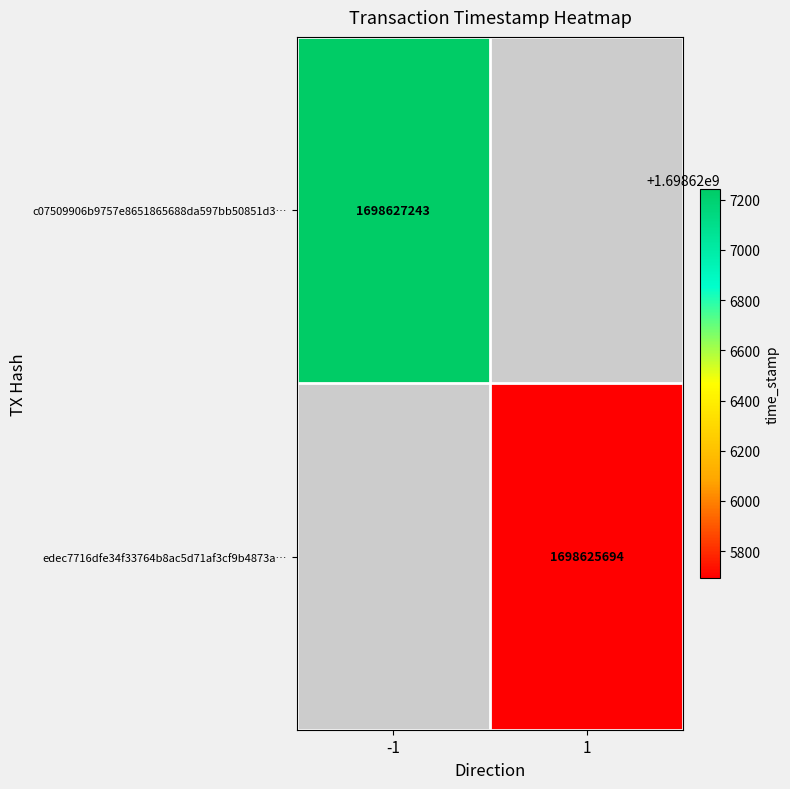

The c07509906b9757e8651865688da597bb50851d3 series shows 0 at 0. True or false?

False